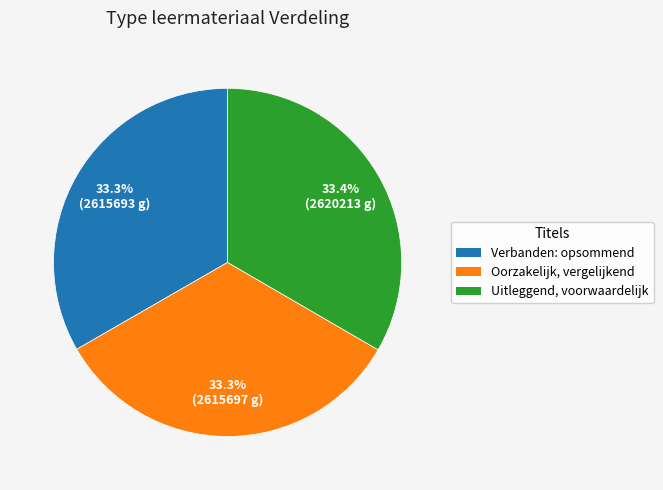

Approximately how many times larger is the value at Oorzakelijk, vergelijkend compared to Uitleggend, voorwaardelijk?

1.0